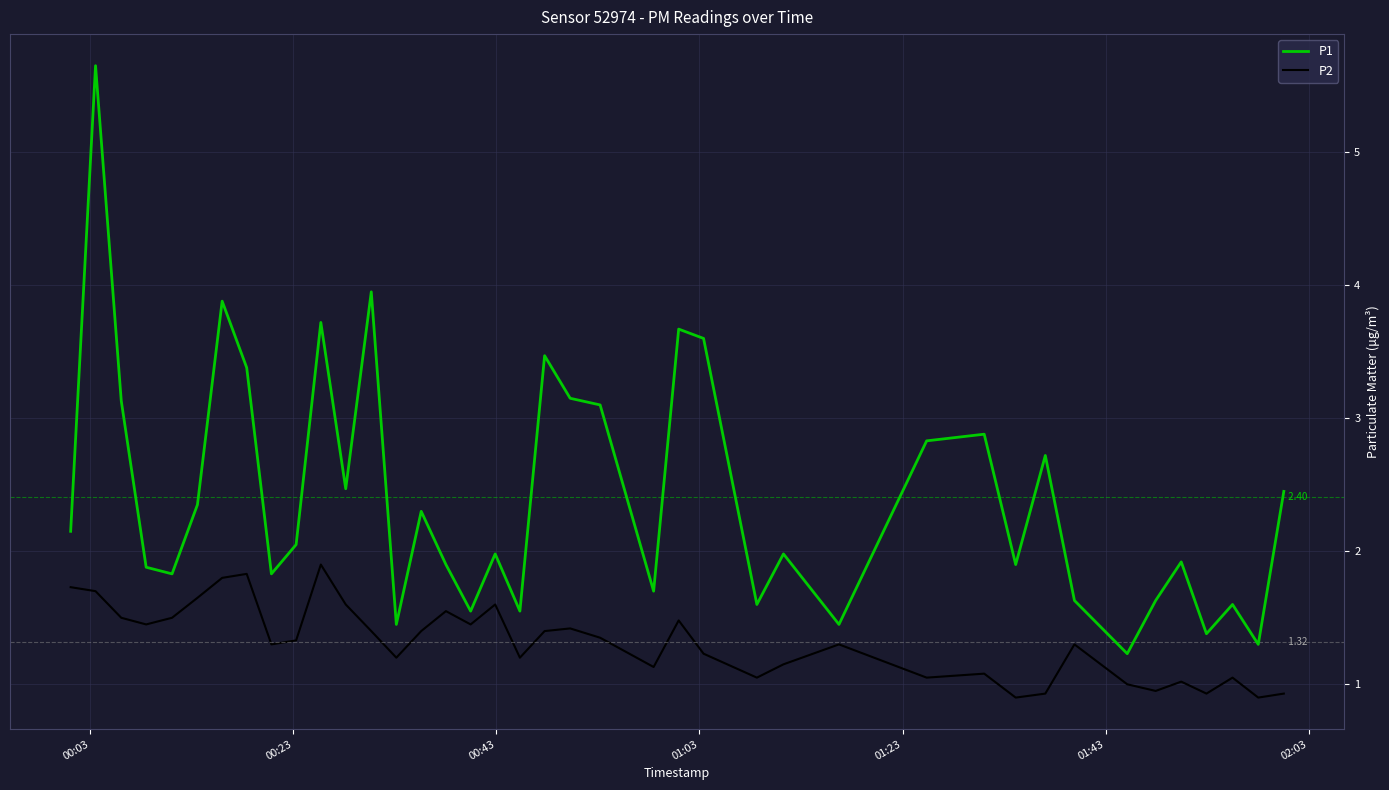

What is the difference between the maximum and minimum values in the P1 series?

4.4